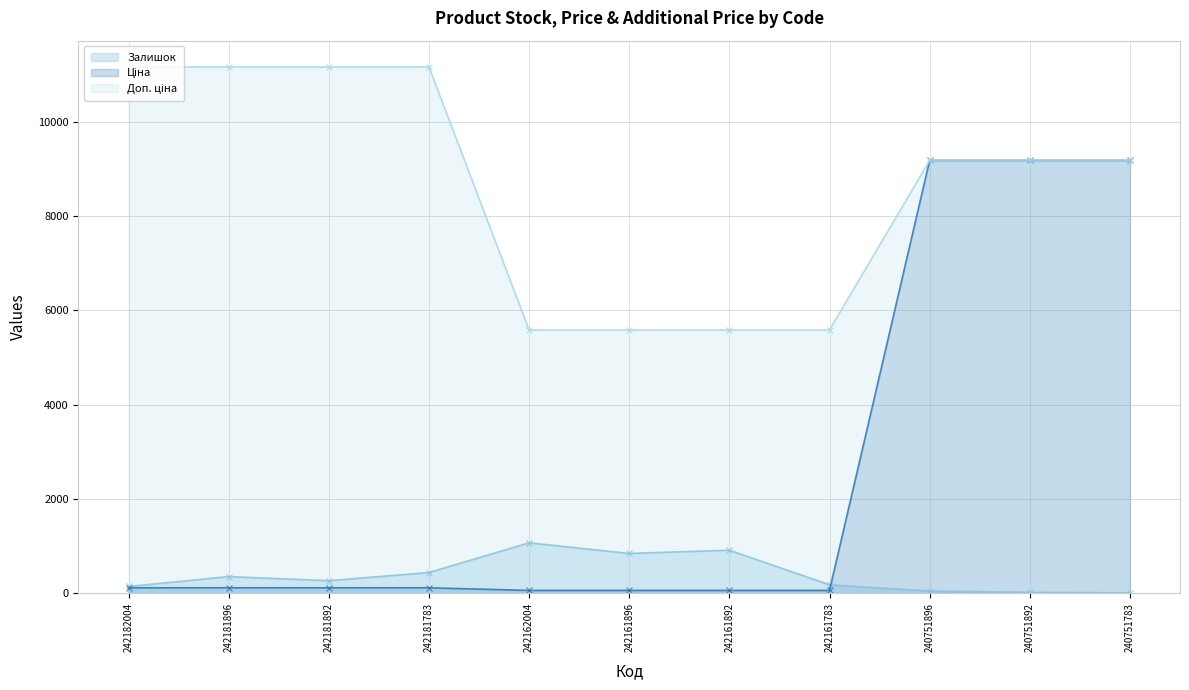

Which series changed the most between 242161896 and 240751892?

Ціна